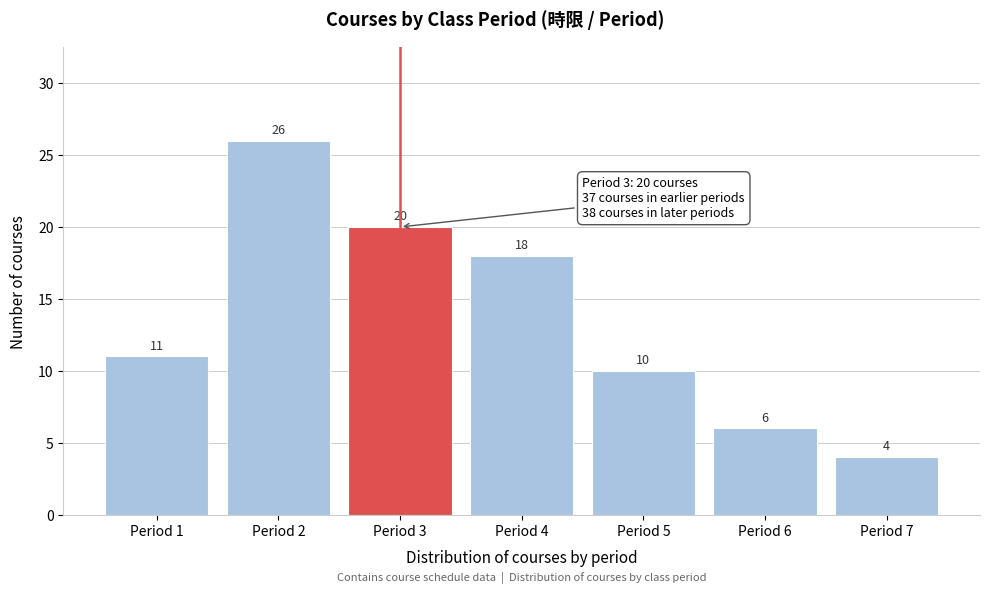

Reading left to right, list all the values displayed in this chart.

11	26	20	18	10	6	4